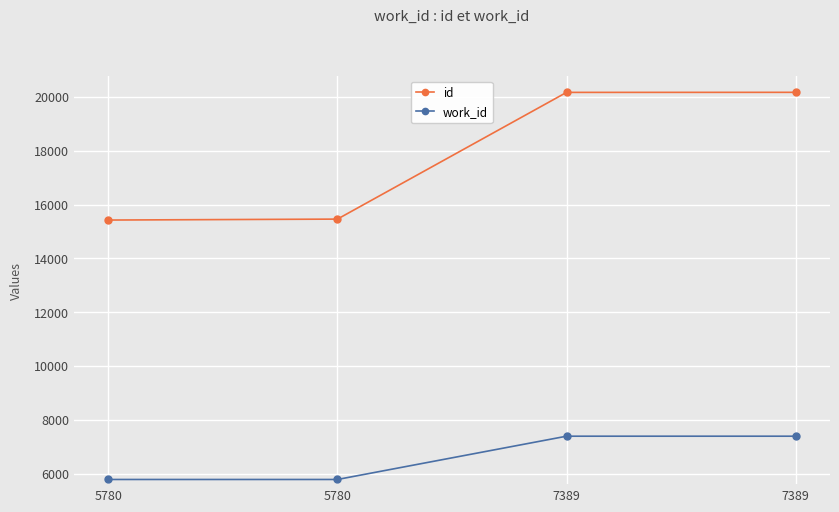

Which series changed the most between 5780 and 7389?

id